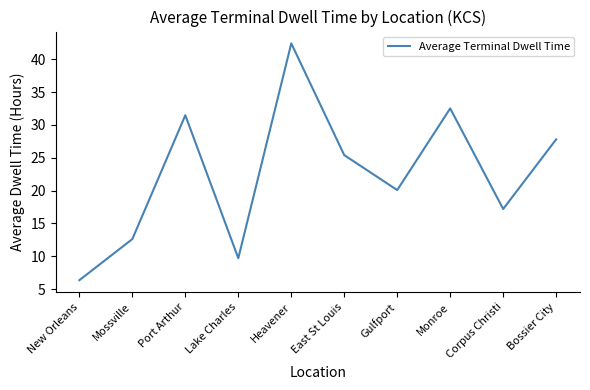

What position from the right is Mossville?

9